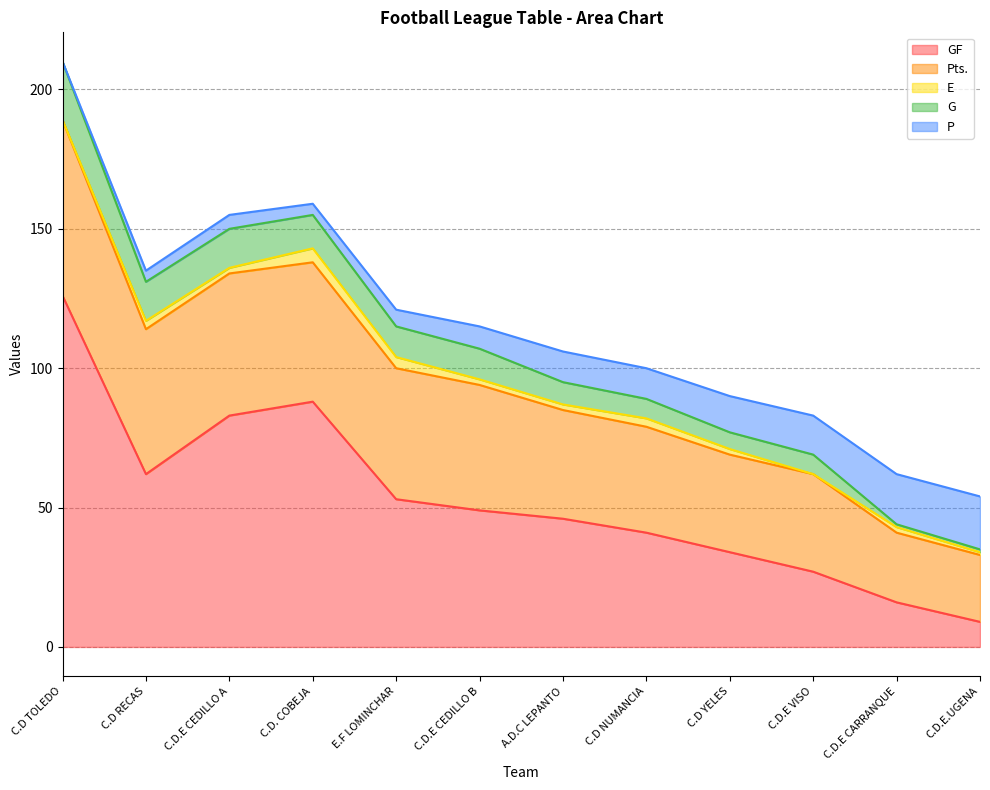

True or false: P and G intersect in this chart.

True